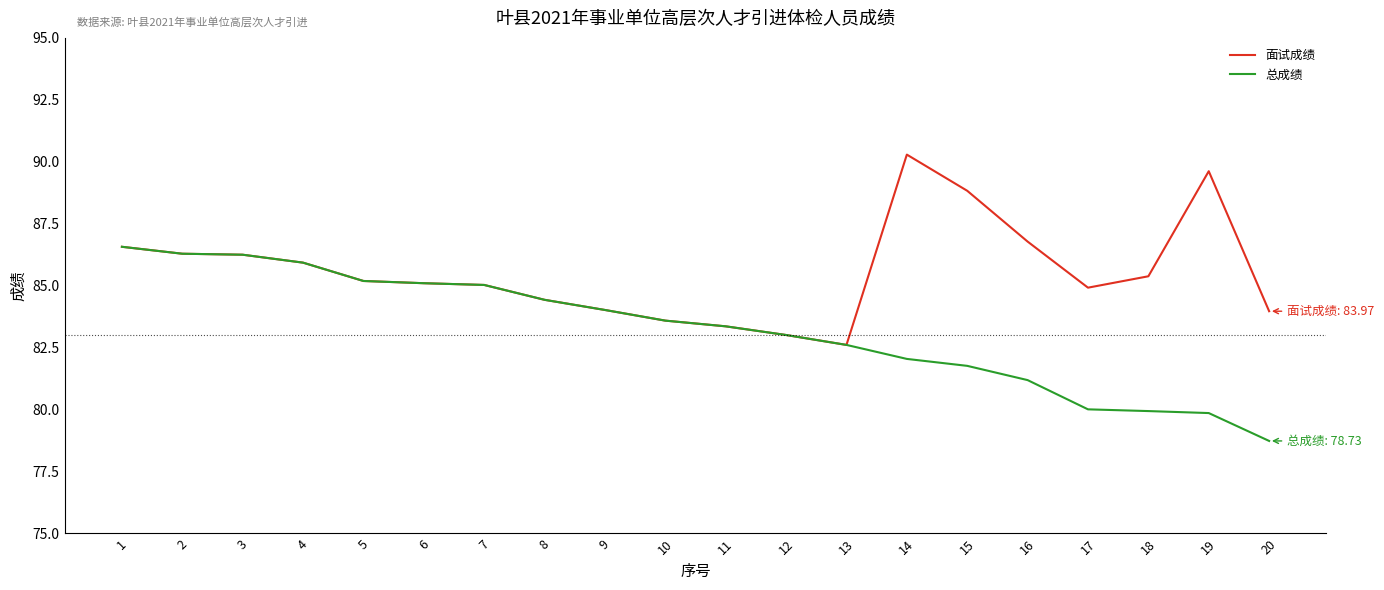

What is the sum of all 面试成绩 values?

1711.2